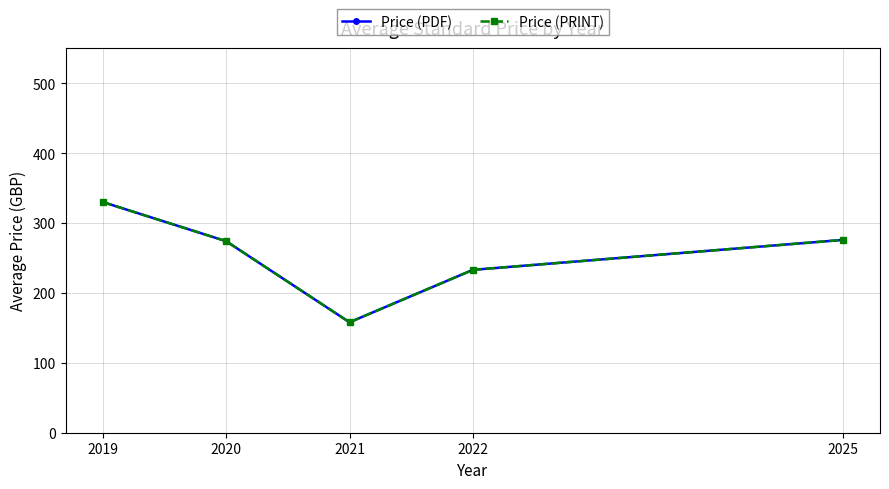

Does the chart display data point markers on the line(s)?

Yes